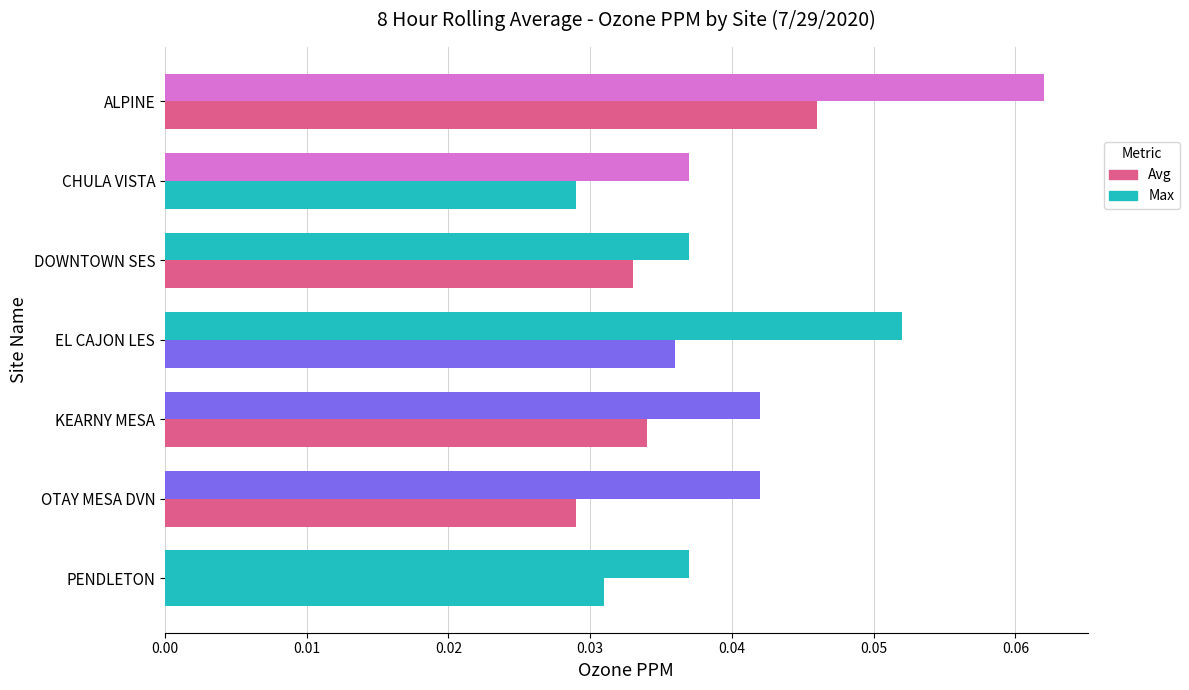

How many series are shown in this chart?

2